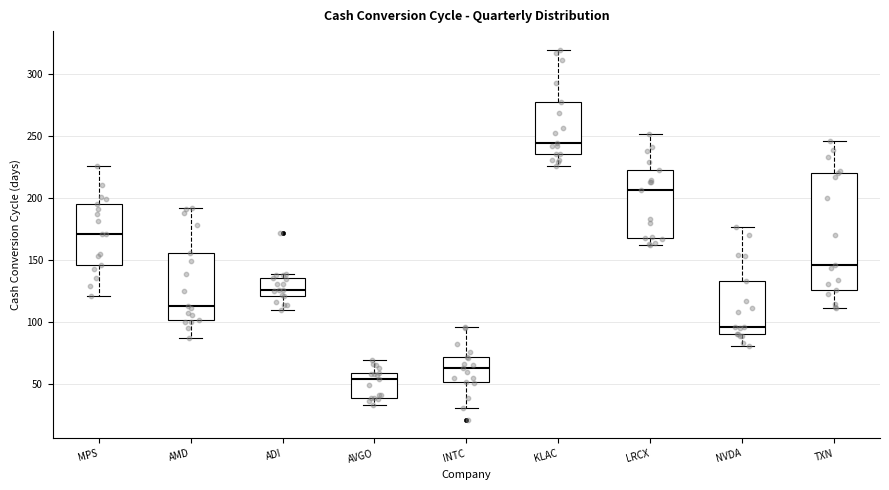

Reading left to right, read every box against the y-axis: the position of its median line, the range the box covers, and the ends of its whiskers. The values are not printed on the chart, so give them approximately, as read against the axis.

MPS: median 170, box 145 to 195, whiskers 120 to 225
AMD: median 115, box 100 to 155, whiskers 85 to 190
ADI: median 125, box 120 to 135, whiskers 110 to 140
AVGO: median 55, box 40 to 60, whiskers 35 to 70
INTC: median 65, box 50 to 70, whiskers 30 to 95
KLAC: median 245, box 235 to 280, whiskers 225 to 320
LRCX: median 205, box 170 to 225, whiskers 160 to 250
NVDA: median 95, box 90 to 135, whiskers 80 to 175
TXN: median 145, box 125 to 220, whiskers 110 to 245